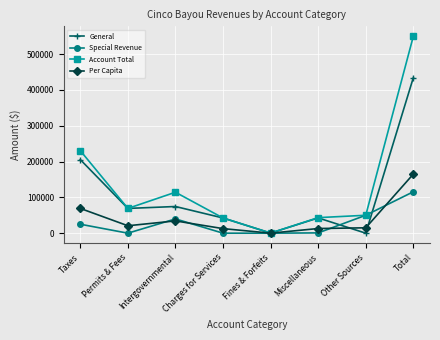

The value of General at Miscellaneous is 70827.7. True or false?

False